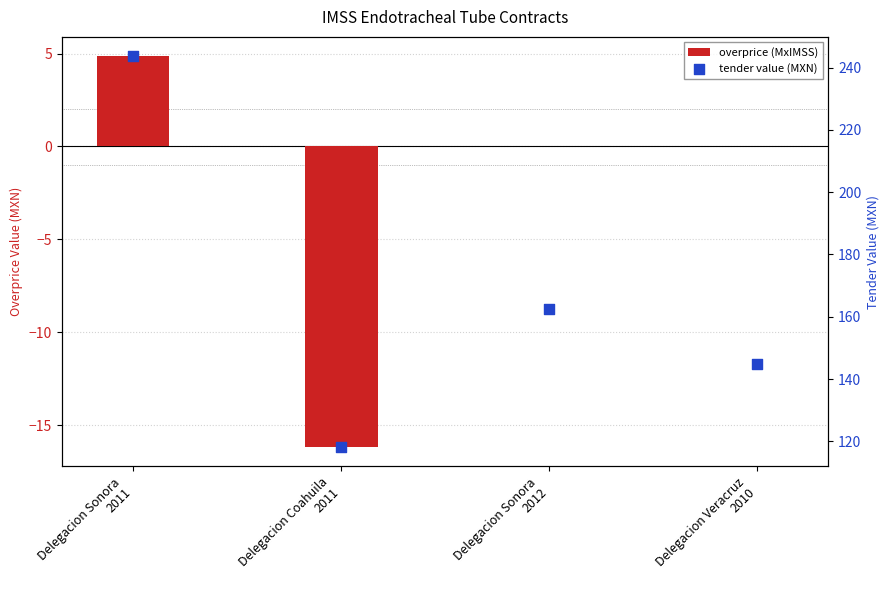

What are all the series names shown in the legend?

overprice (MxIMSS), tender value (MXN)